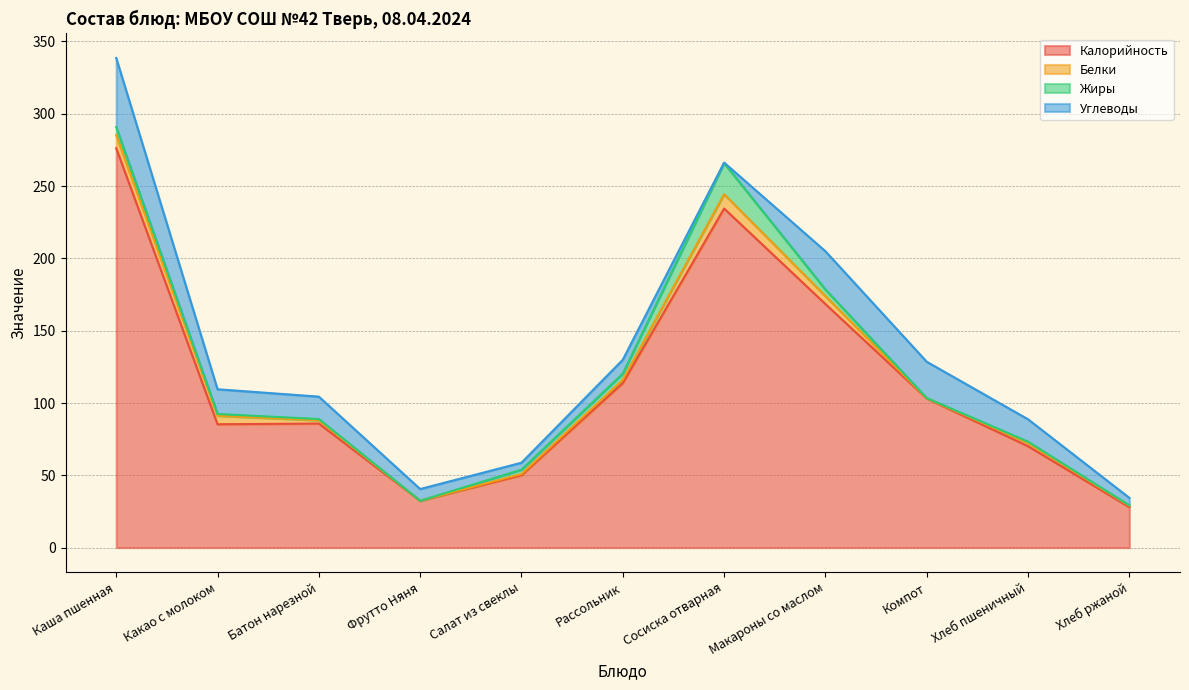

How many interior local peaks does the Жиры series have?

2